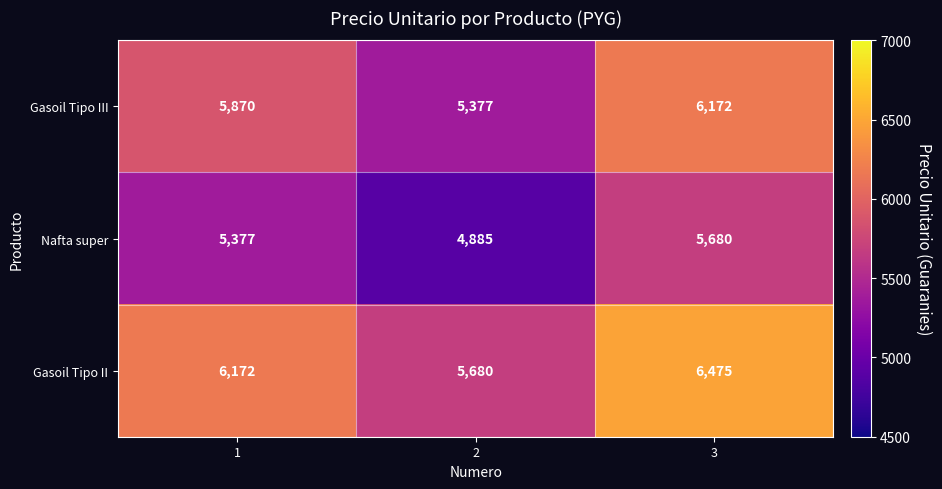

What is the difference between the highest and lowest values at 3?

795